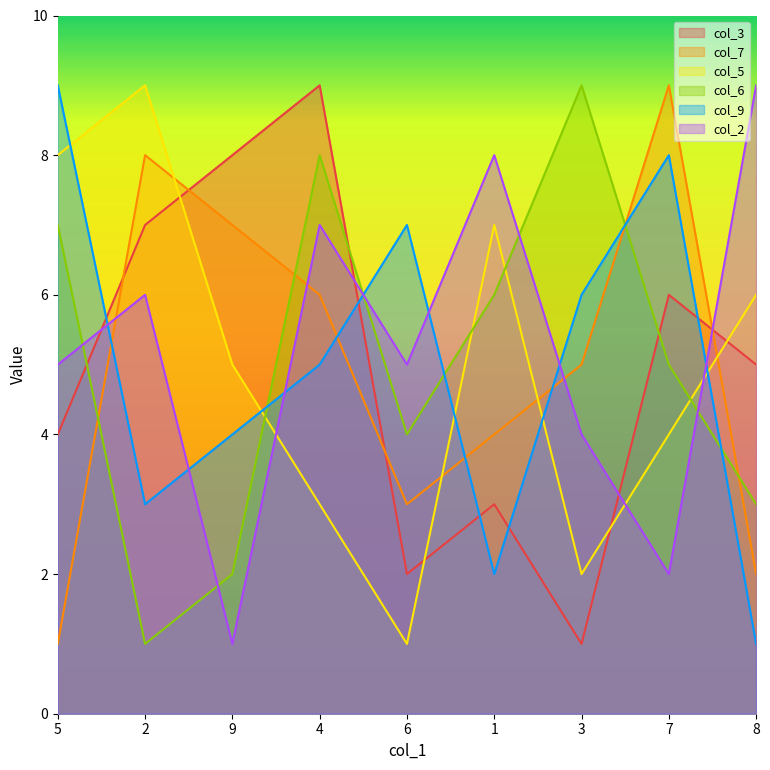

Reading left to right, what are all the values shown in this chart?

col_3: 5=4	2=7	9=8	4=9	6=2	1=3	3=1	7=6	8=5
col_7: 5=1	2=8	9=7	4=6	6=3	1=4	3=5	7=9	8=2
col_5: 5=8	2=9	9=5	4=3	6=1	1=7	3=2	7=4	8=6
col_6: 5=7	2=1	9=2	4=8	6=4	1=6	3=9	7=5	8=3
col_9: 5=9	2=3	9=4	4=5	6=7	1=2	3=6	7=8	8=1
col_2: 5=5	2=6	9=1	4=7	6=5	1=8	3=4	7=2	8=9